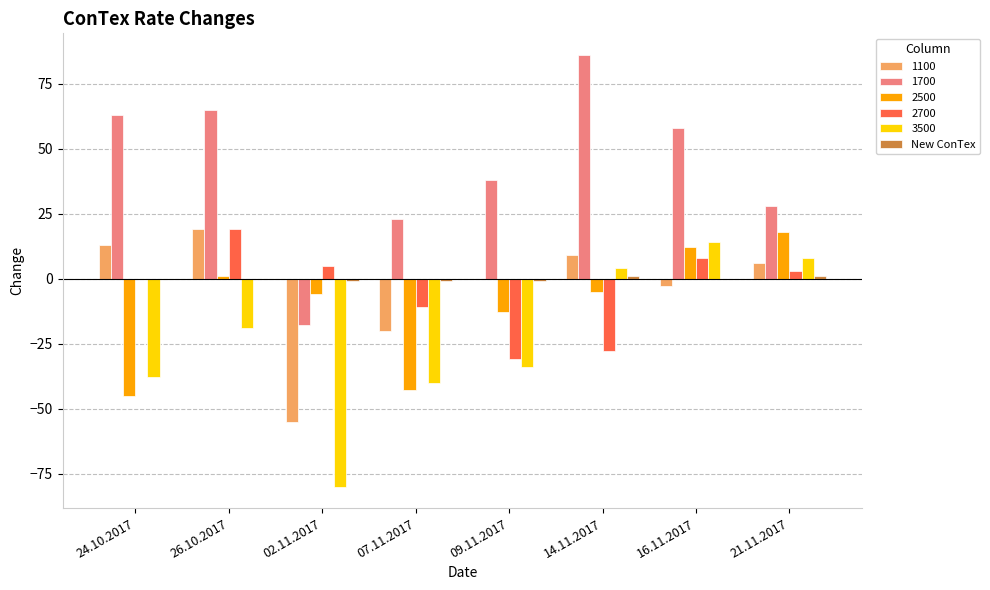

True or false: 1100 has a value of 9 at 14.11.2017.

True